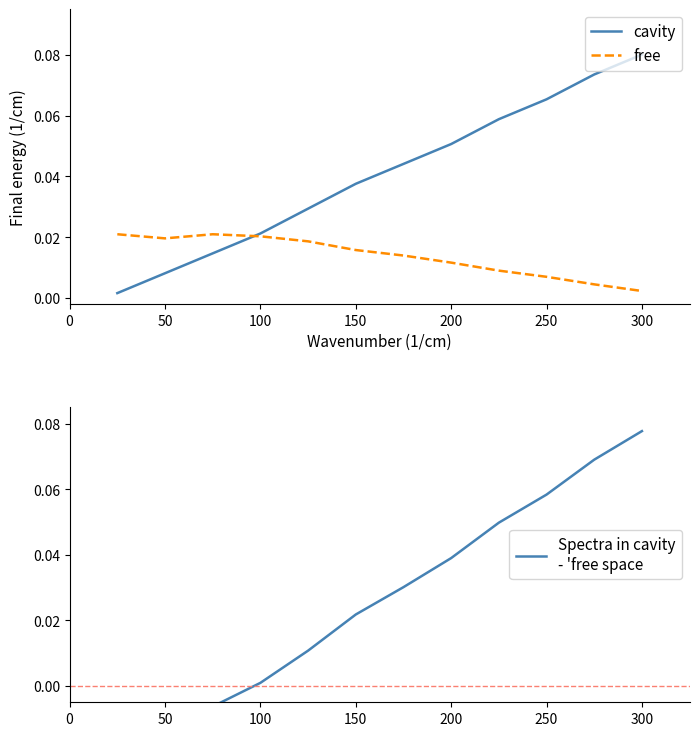

At which label is free closest to 0?

300